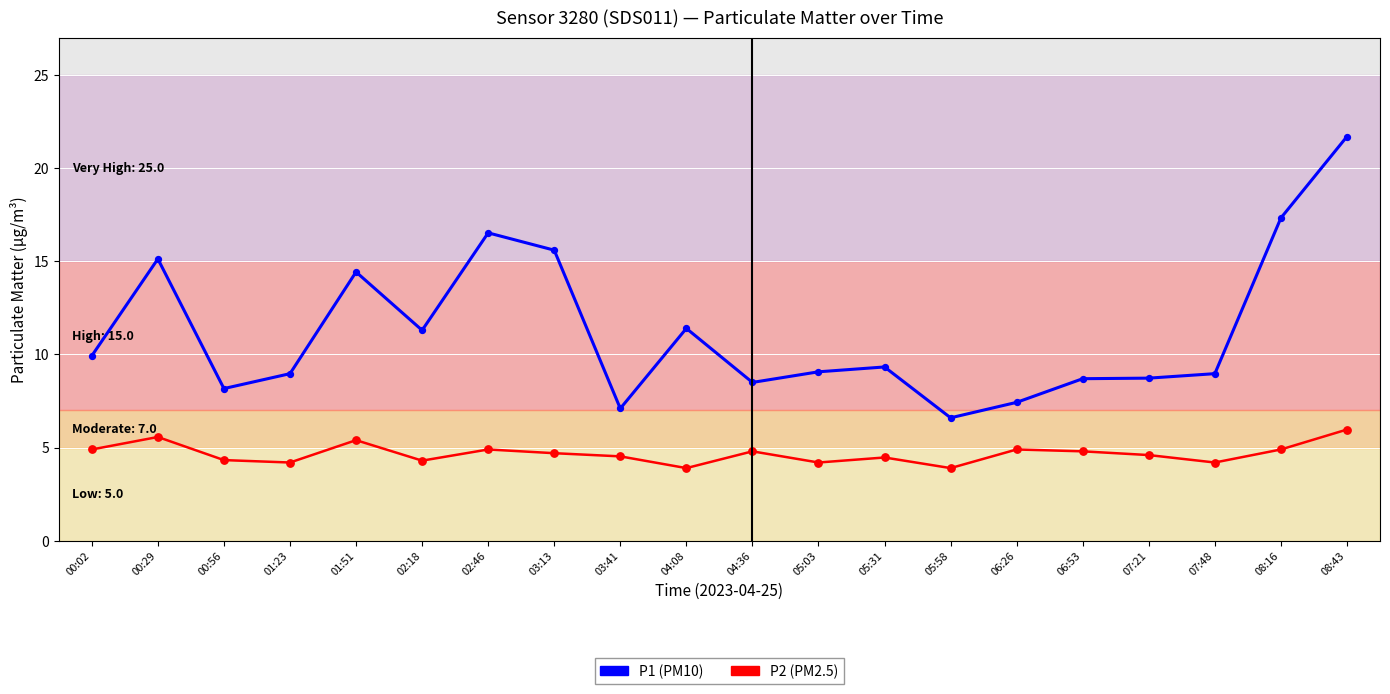

What is the total value across all series at 07:21?

13.3